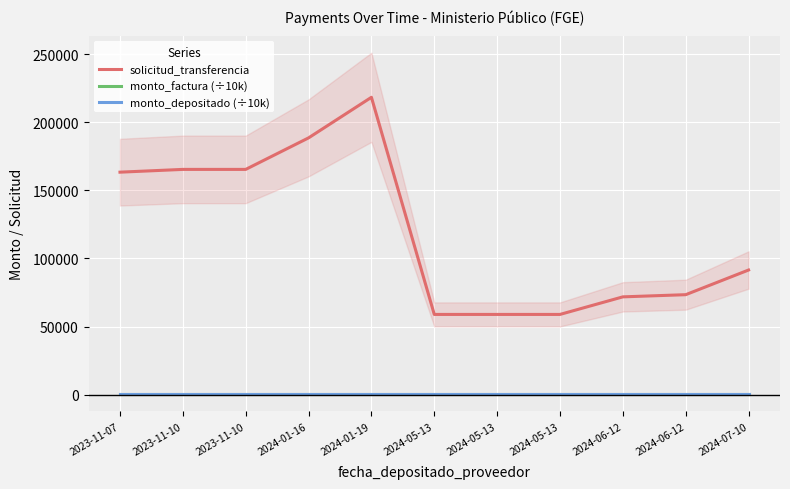

What is the total value across all series at 2024-05-13?

59455.5